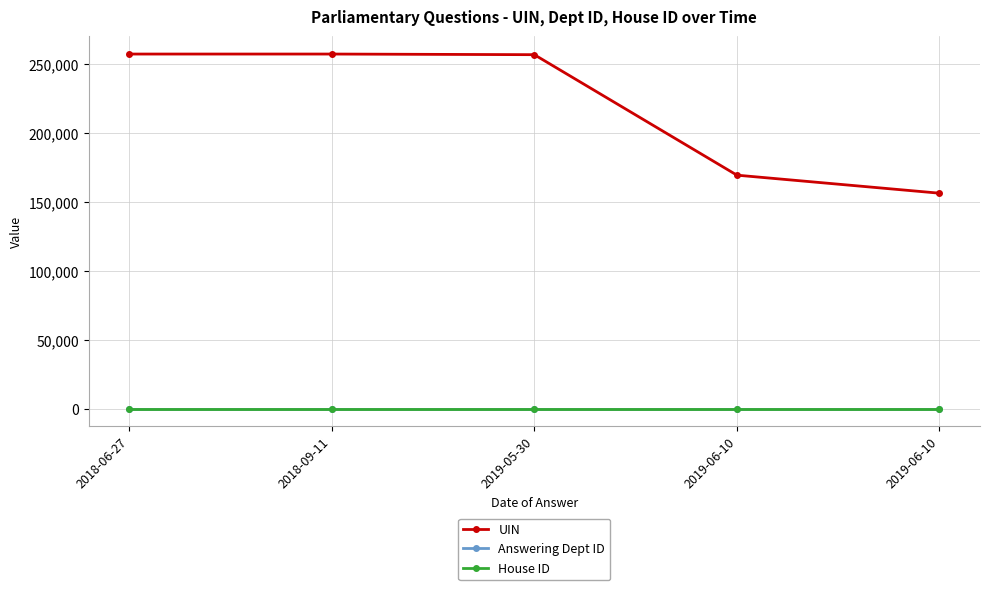

The value of Answering Dept ID at 2018-09-11 is 5. True or false?

False